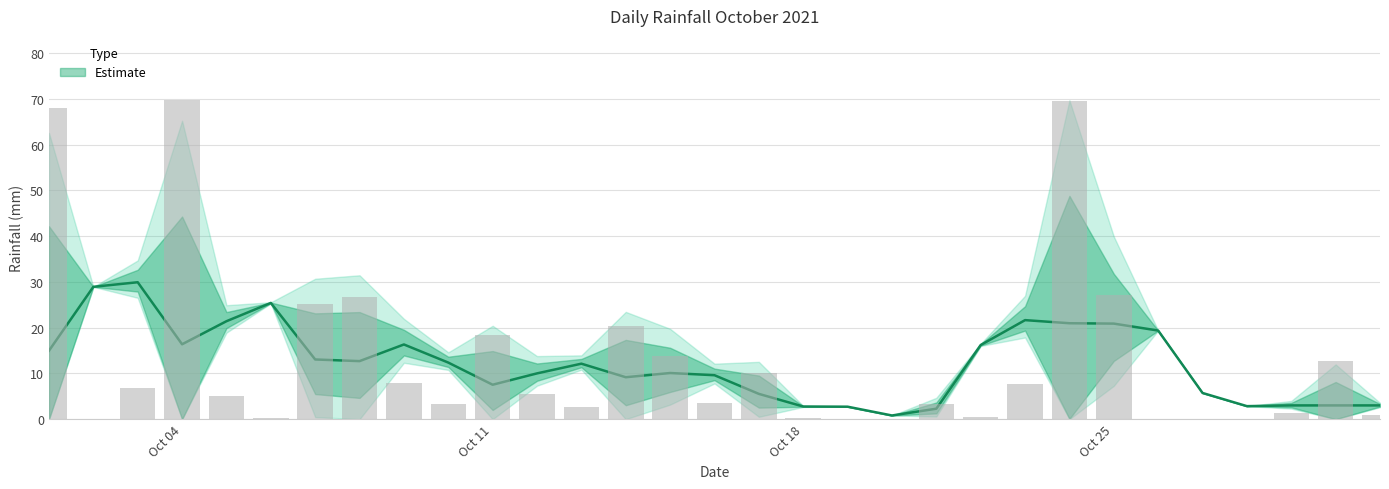

Which category has the lowest value across all series?

2021-10-02